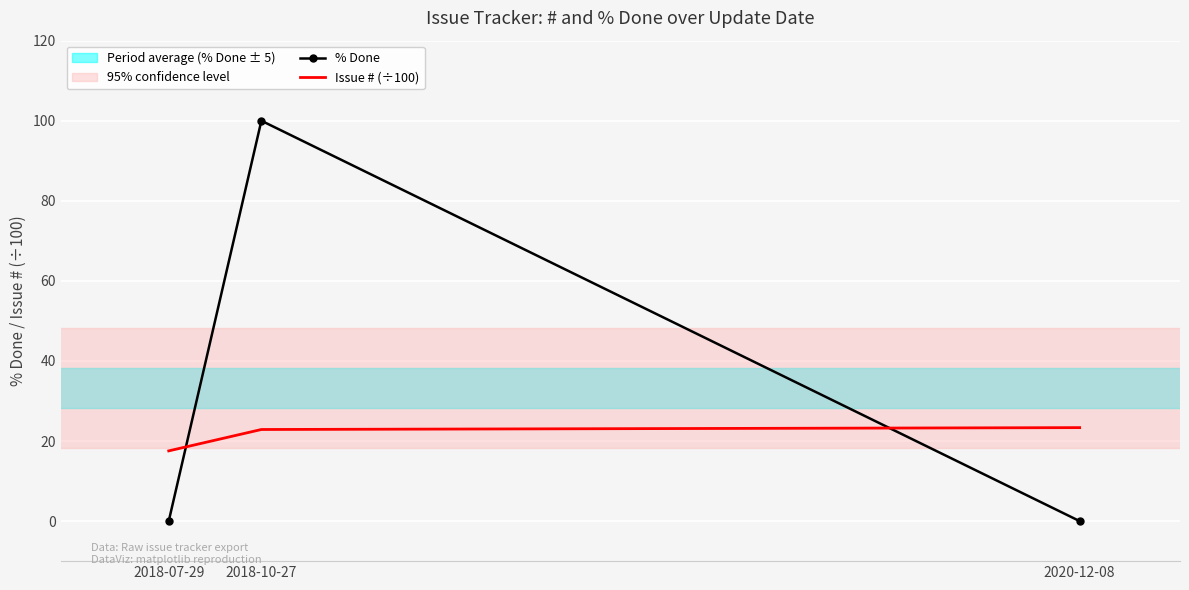

What is the difference between the maximum and minimum values in the % Done series?

100.0